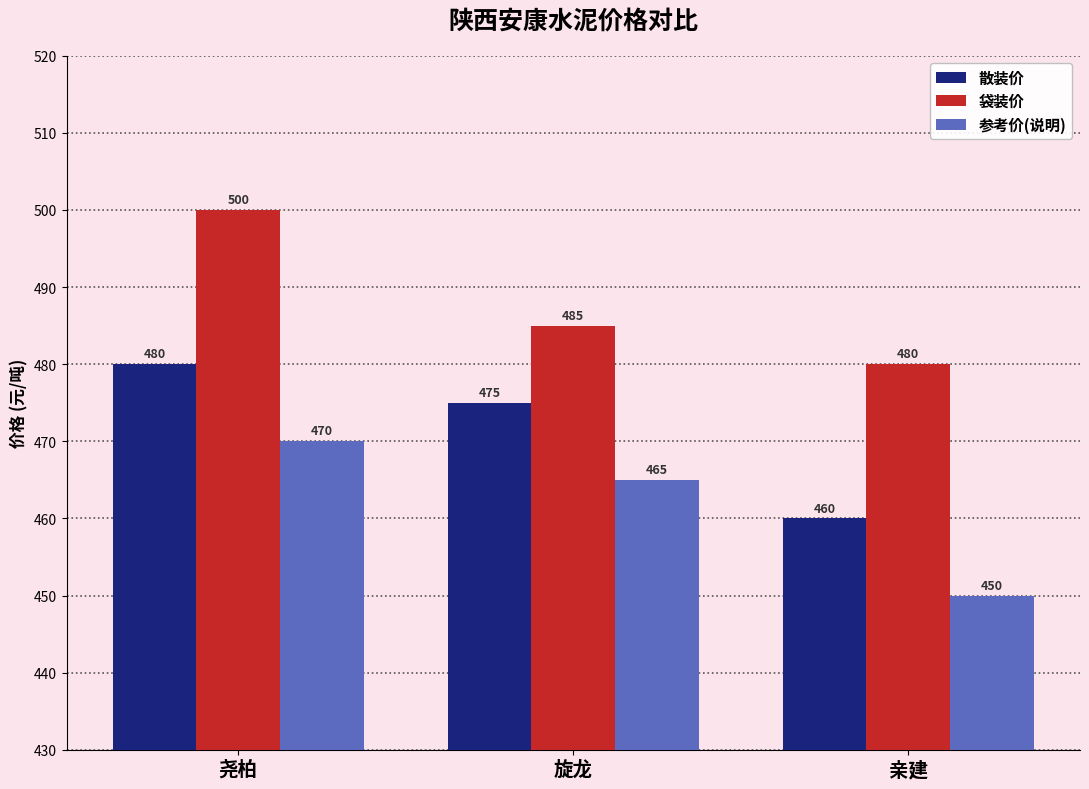

How many values in the 袋装价 series are below 485?

1